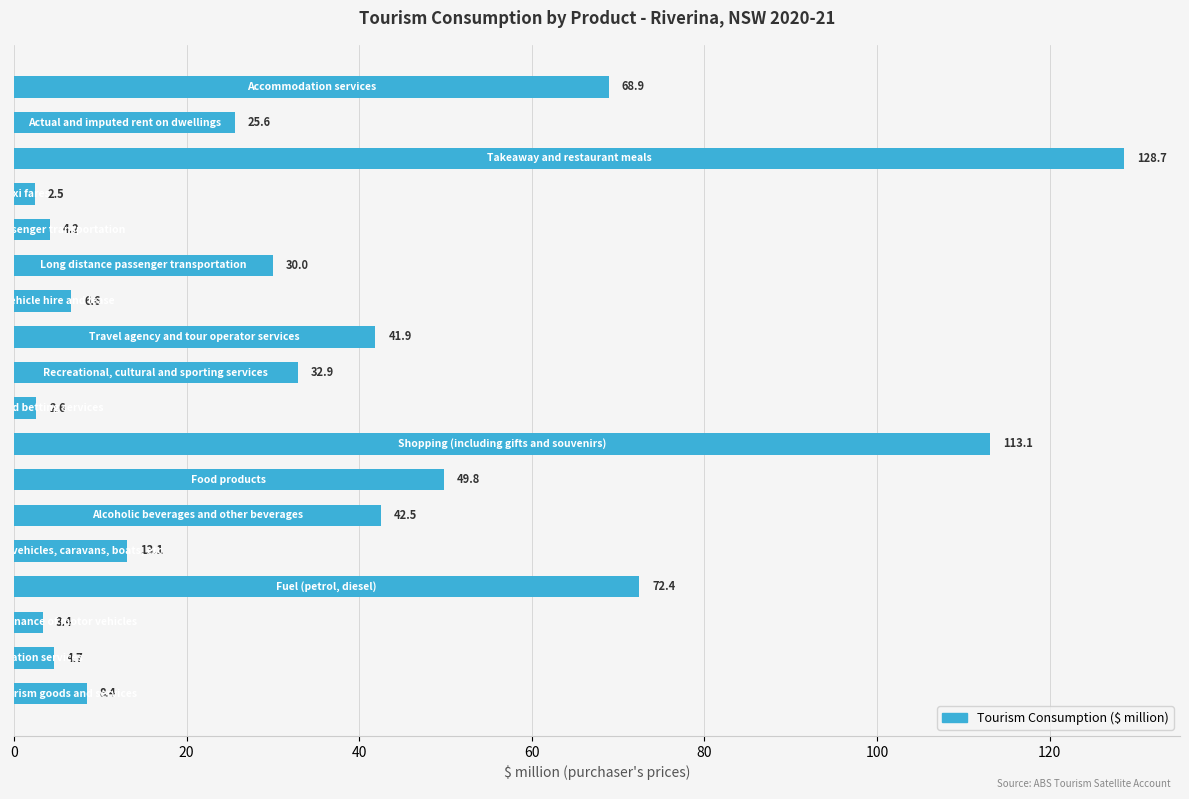

Reading bottom to top, list all the values displayed in this chart.

8.4	4.7	3.4	72.4	13.1	42.5	49.8	113.1	2.6	32.9	41.9	6.6	30.0	4.2	2.5	128.7	25.6	68.9